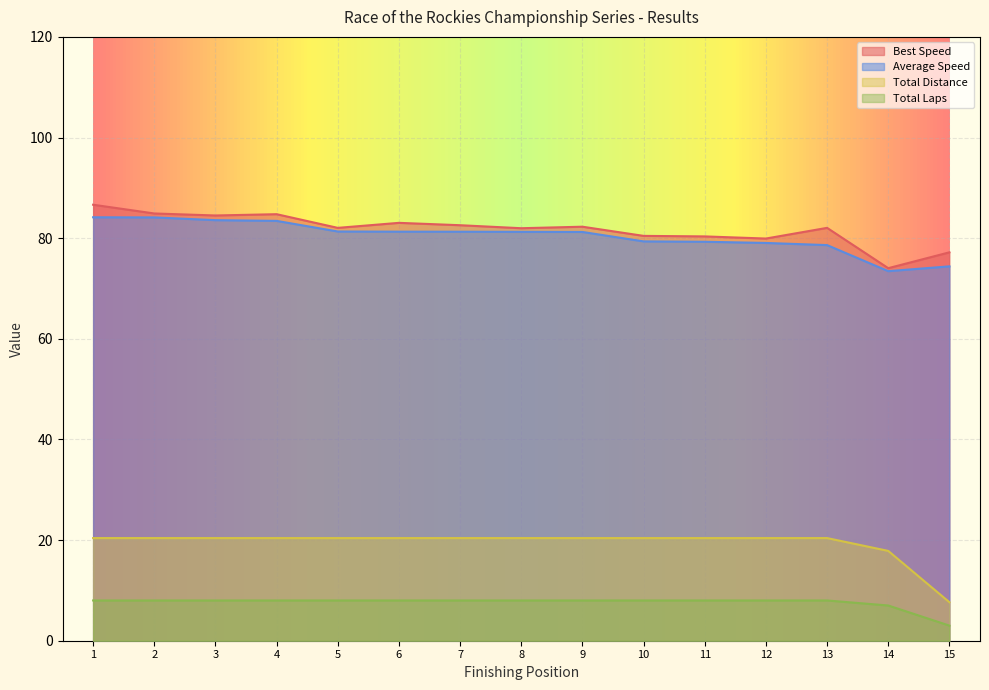

Where is Total Distance nearest to the value 14?

14